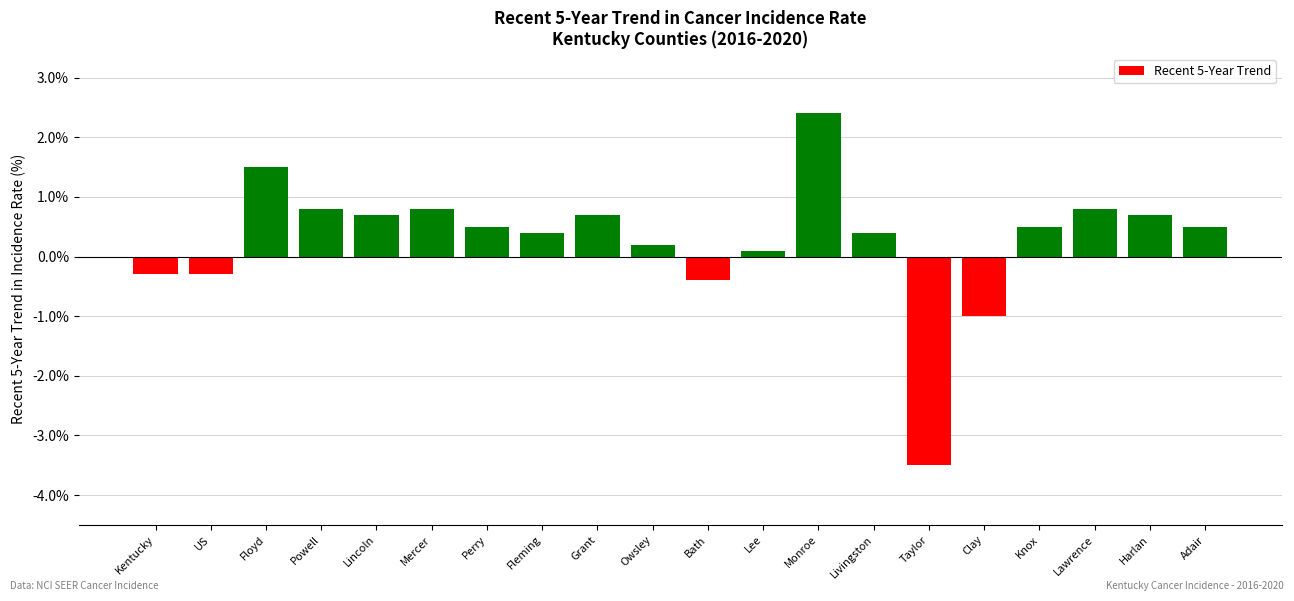

What is the value of the 13th bar from the left?

2.4